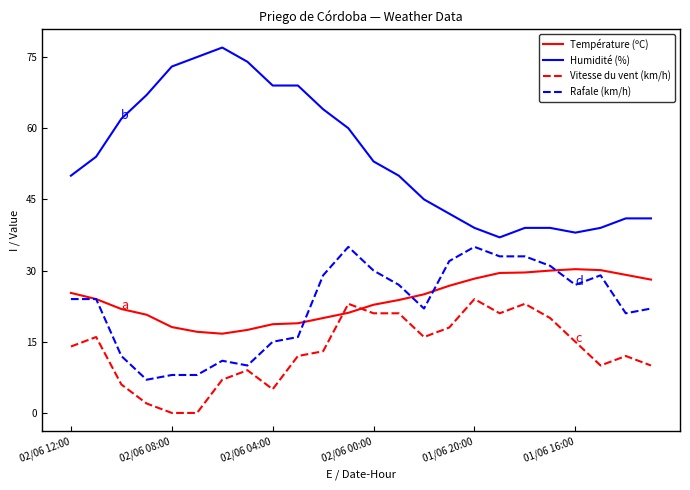

Which series has the widest spread of values?

Humidité (%)